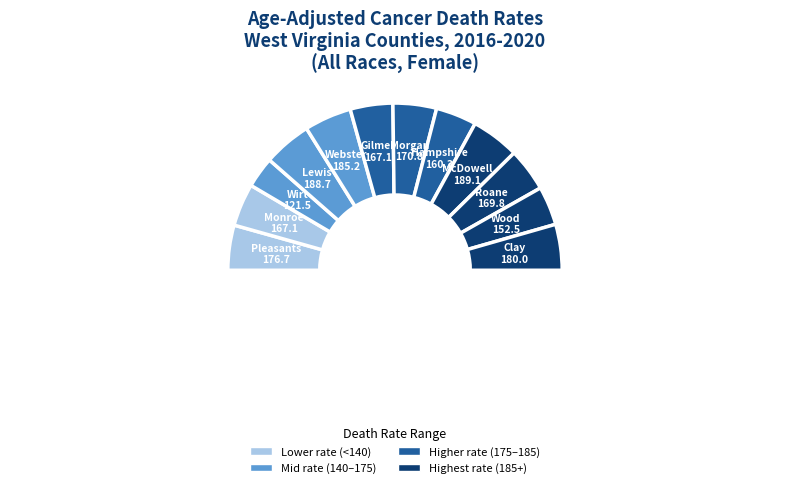

How many segments does this pie chart have?

13